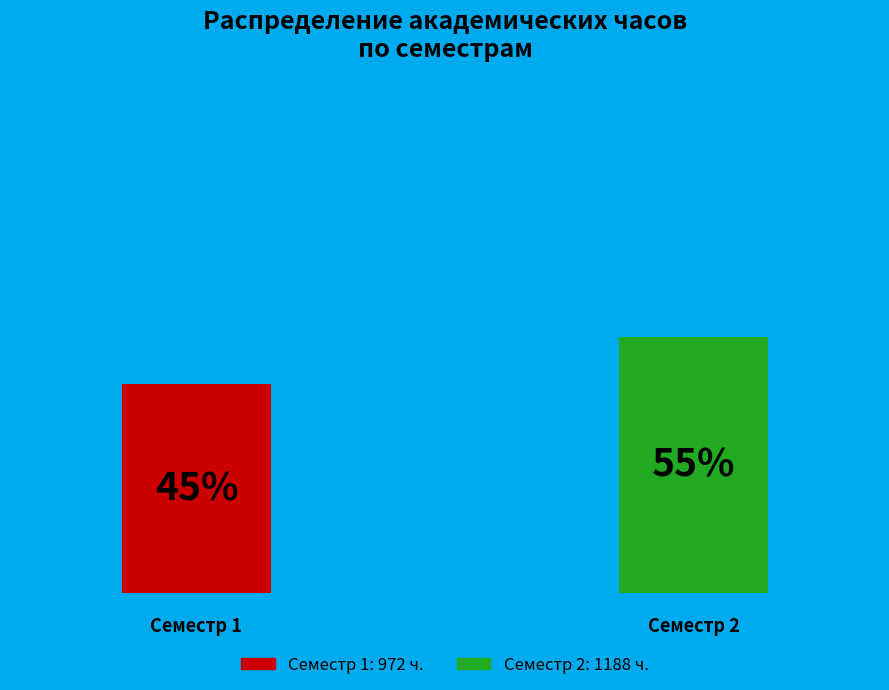

What percentage is the Семестр 1 slice, to the nearest percent?

45%